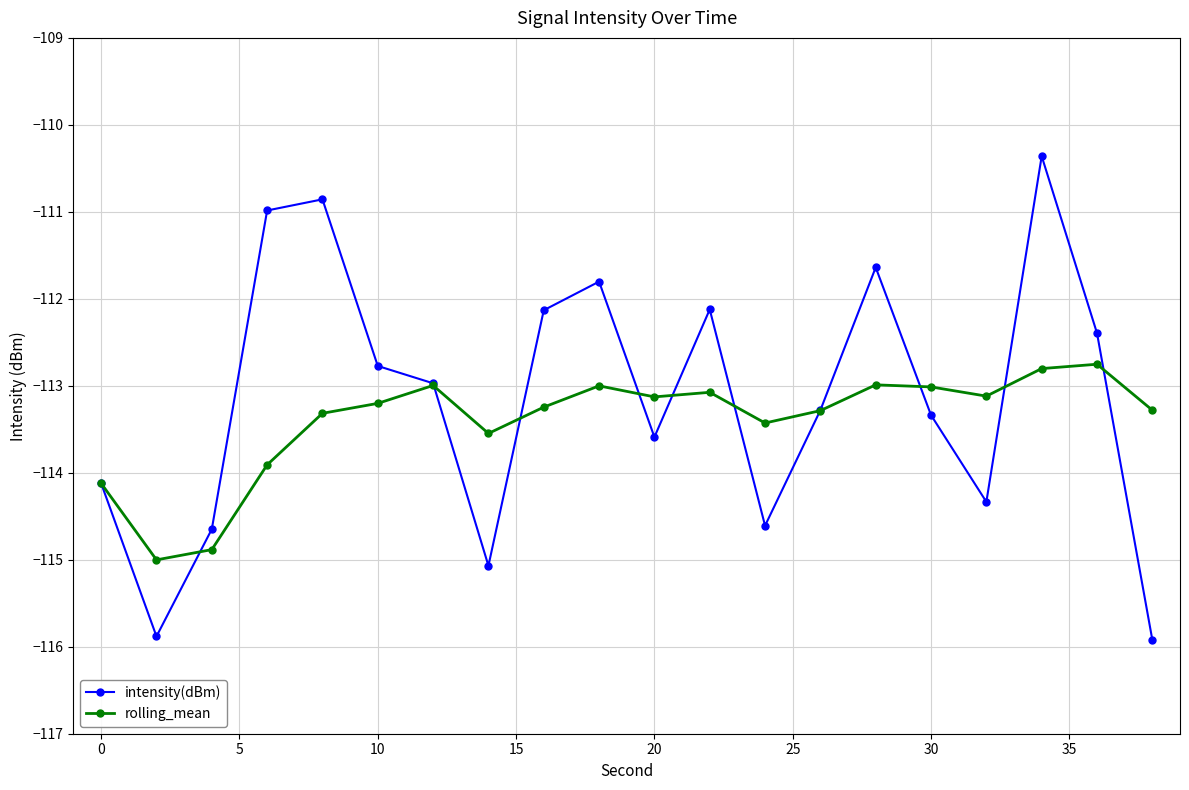

In intensity(dBm), how many points are higher than both neighbors (excluding endpoints)?

5